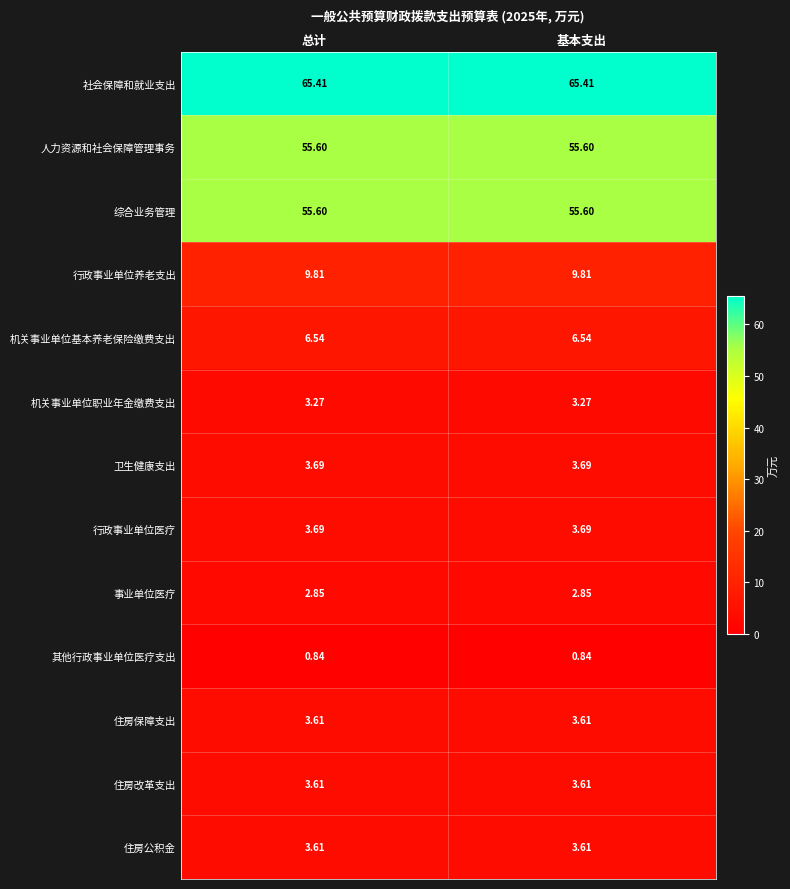

Is the value of 卫生健康支出 at 基本支出 greater than the value of 其他行政事业单位医疗支出 at 总计?

Yes